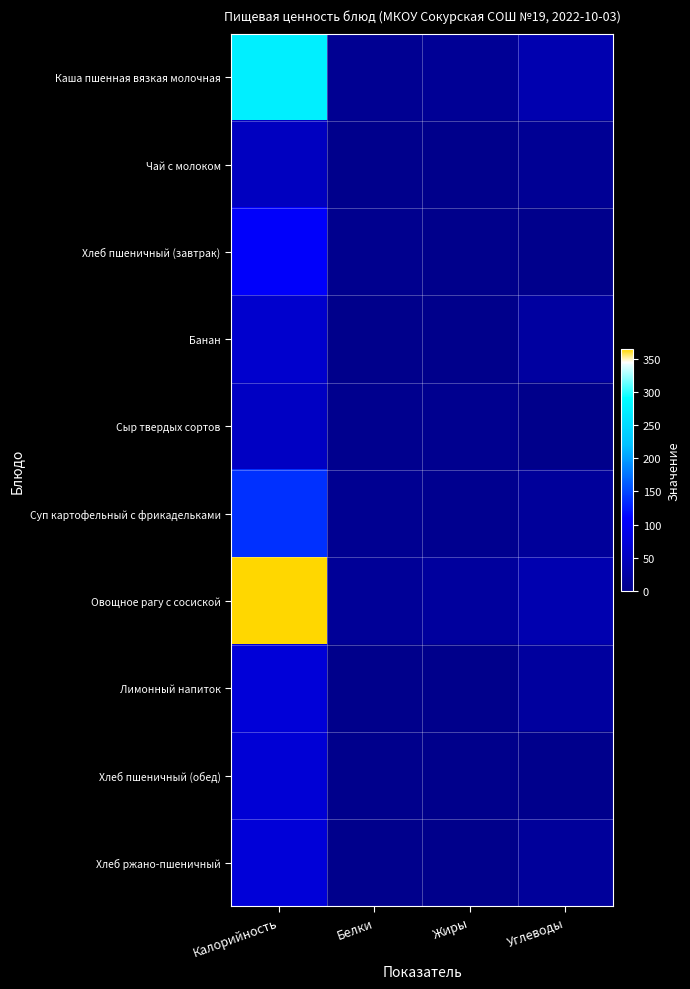

Which series has the largest total across all categories?

Овощное рагу с сосиской